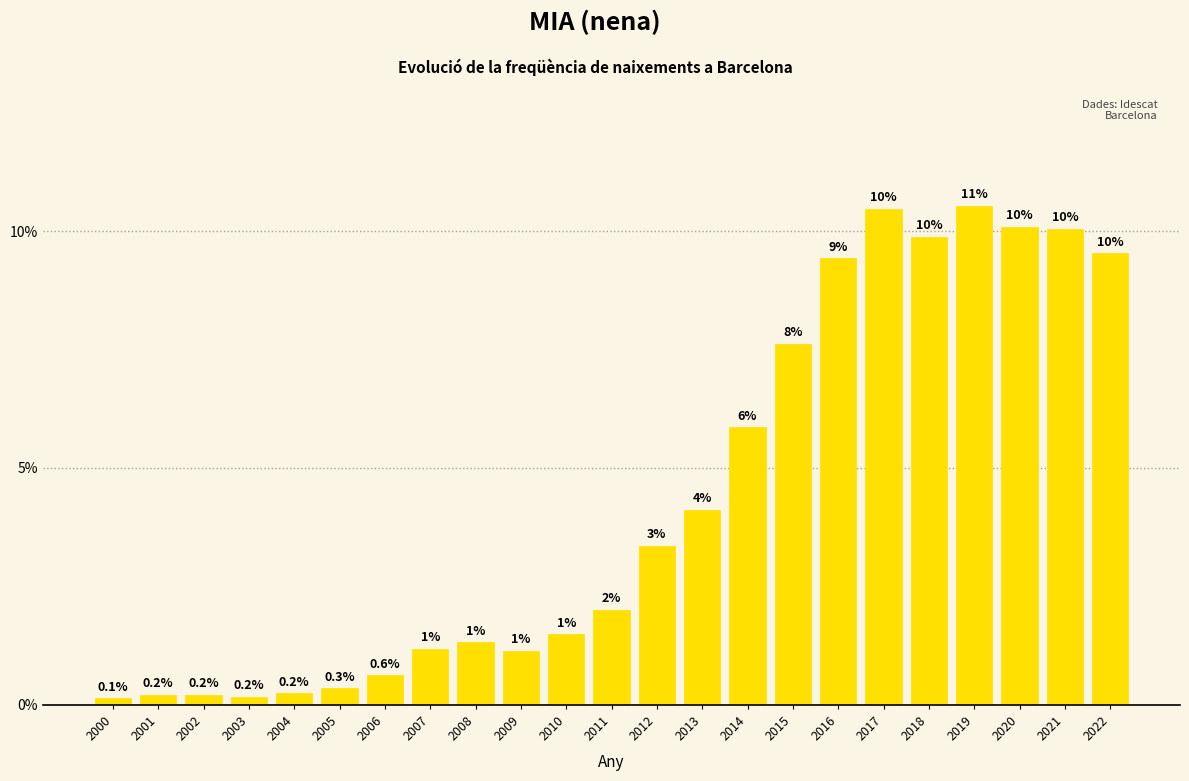

Does the chart contain any negative values?

No